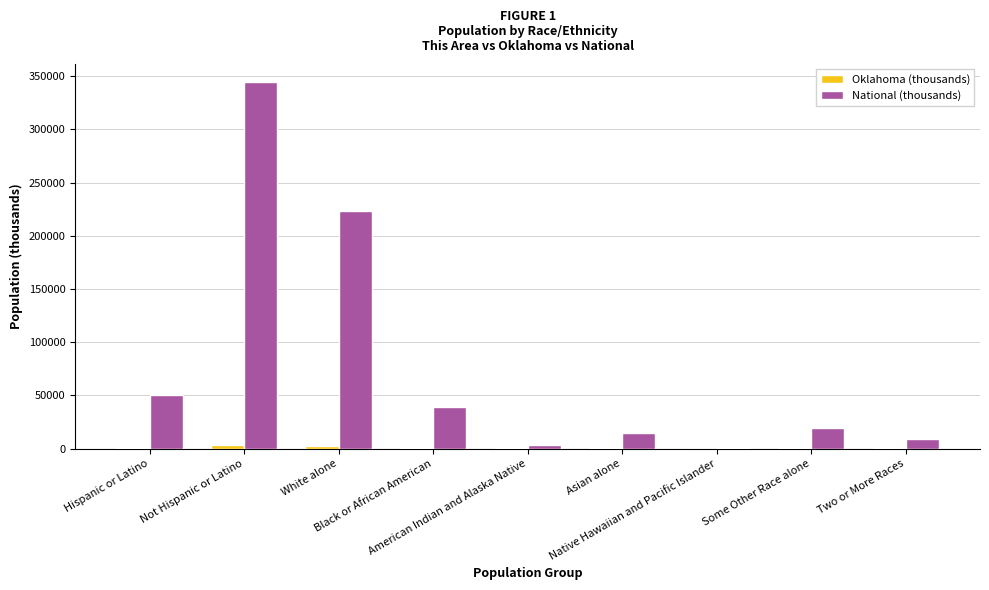

Which series has the largest total across all categories?

National (thousands)